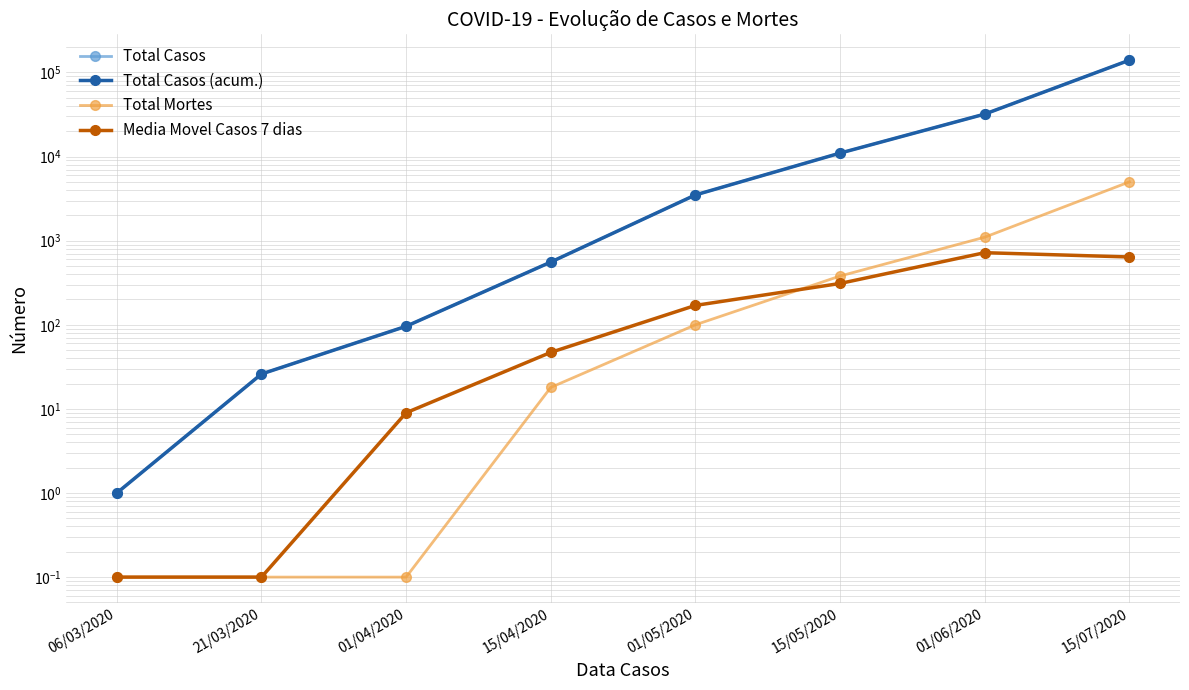

True or false: Total Mortes and Total Casos (acum.) intersect in this chart.

False